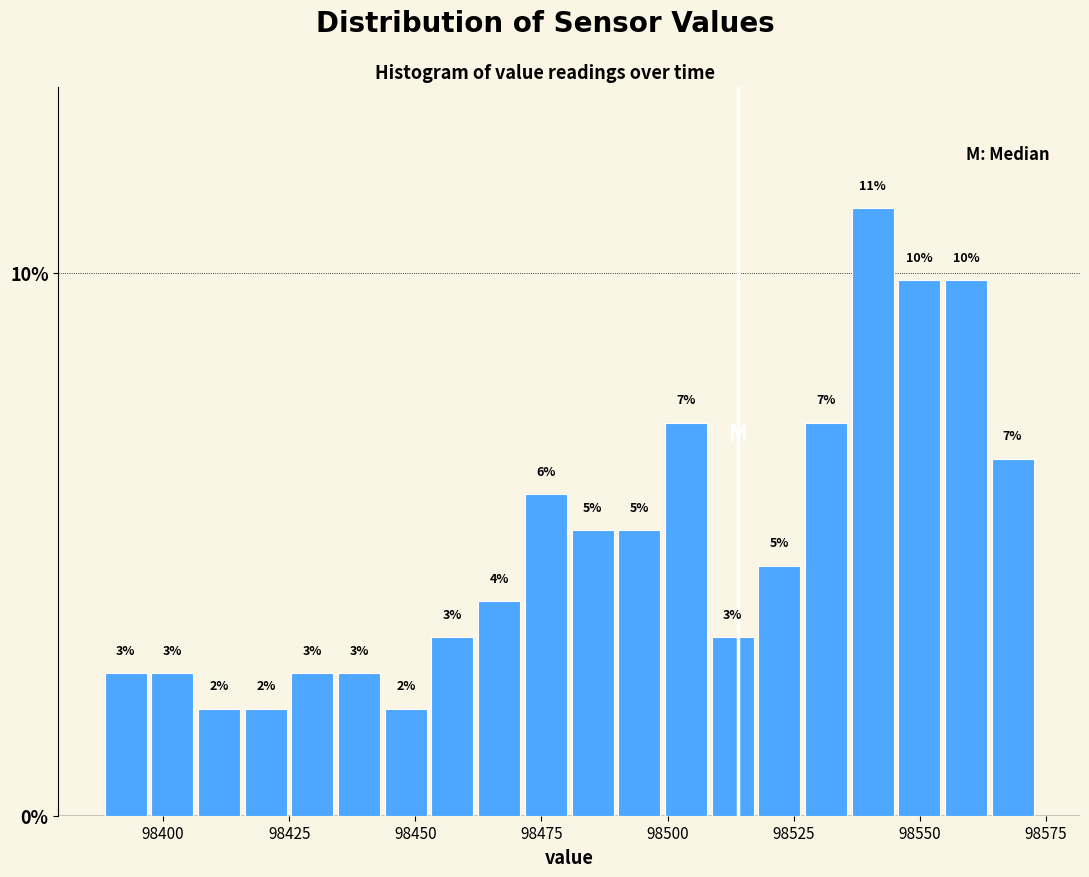

Read against the x-axis, roughly where is the centre of the tallest bar?

98540